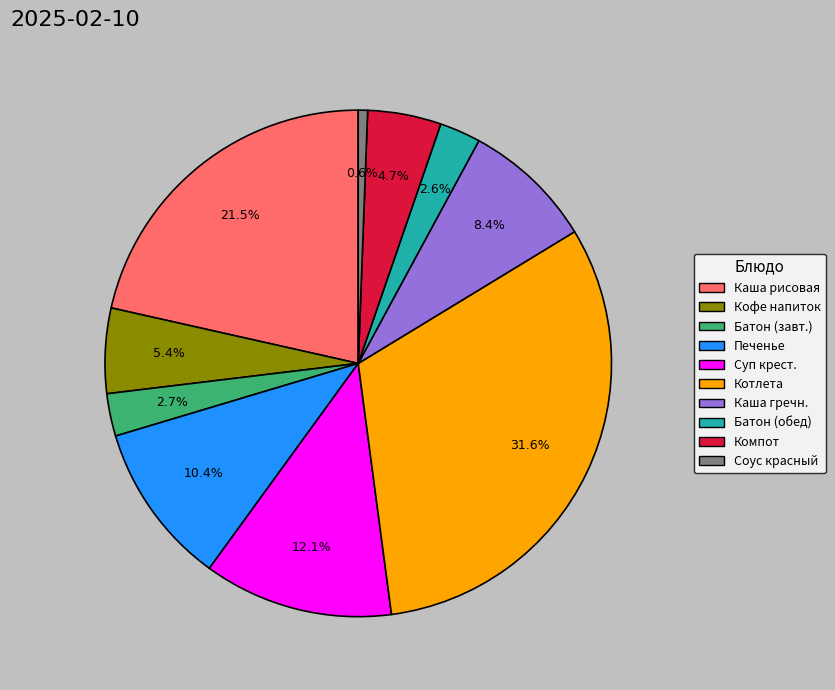

Is there a majority slice in this chart?

No